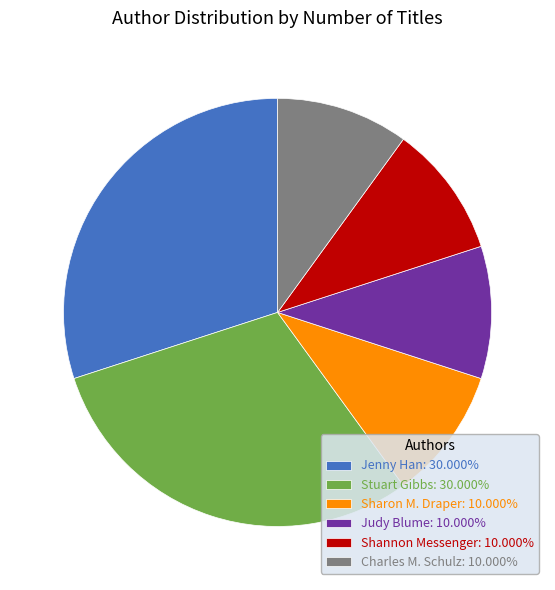

Is there a majority slice in this chart?

No